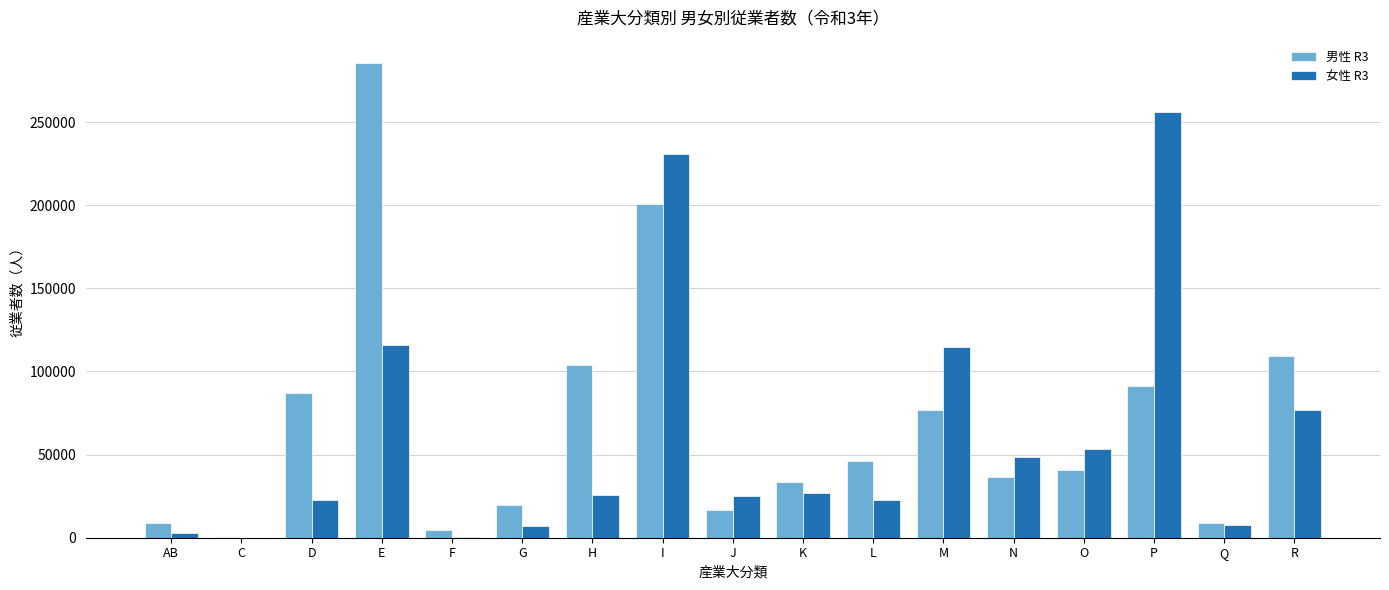

How many data points does each series have?

17